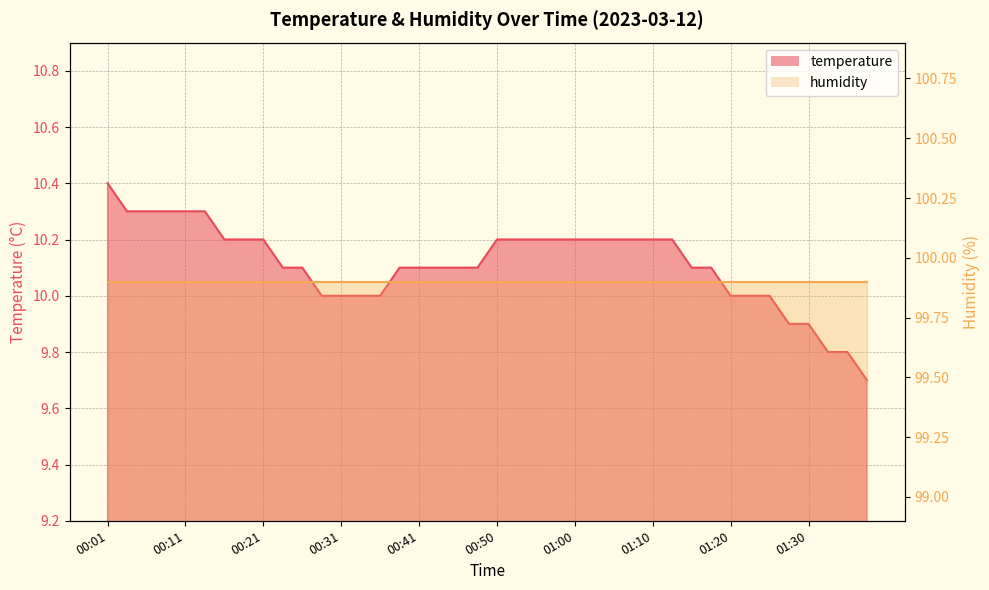

How many values are below 10?

5